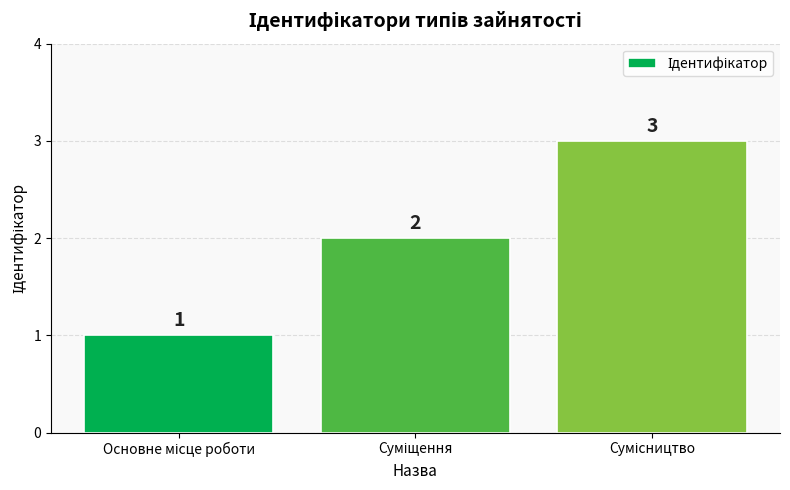

What is the value of the 1st bar from the left?

1